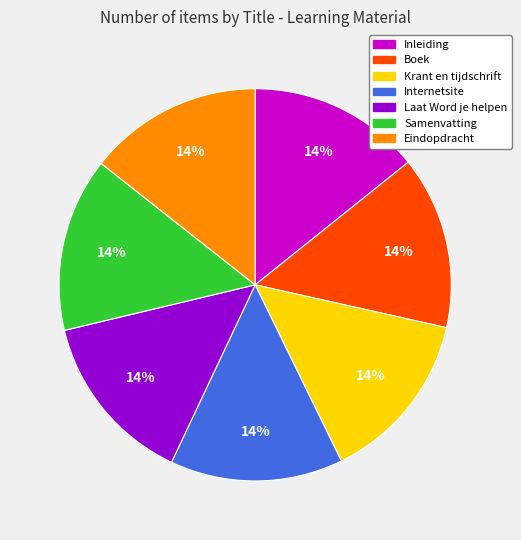

Does Boek account for over 50% of the chart?

No